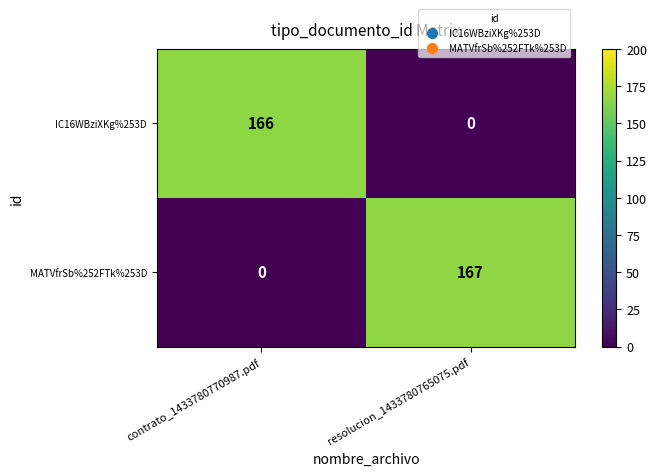

What is the difference between the maximum and minimum values in the IC16WBziXKg%253D series?

166